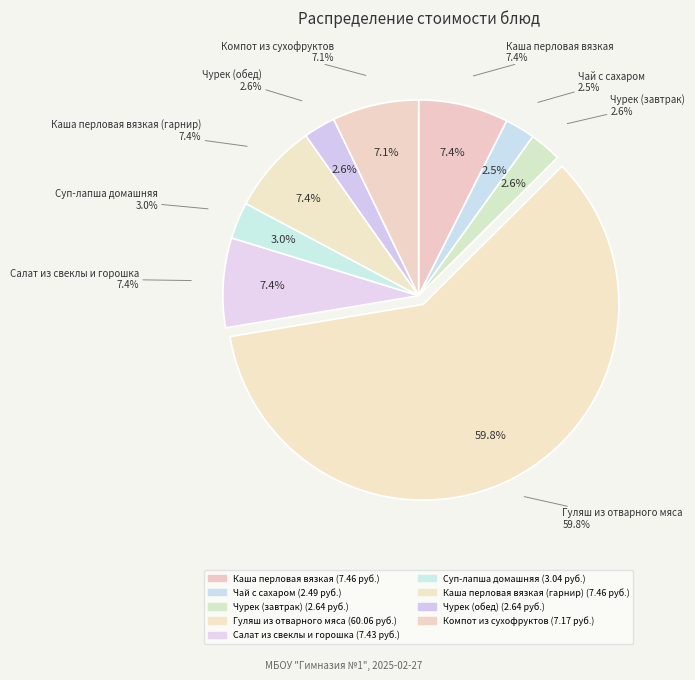

Does Каша перловая вязкая account for over 50% of the chart?

No